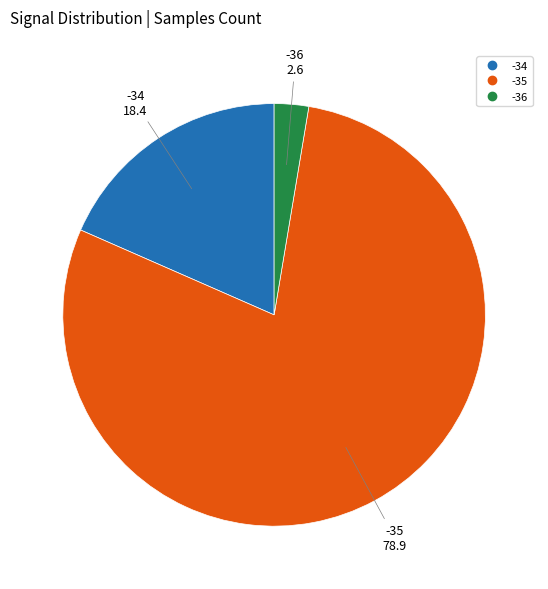

Do -35 and -36 together represent more than half of the pie?

Yes